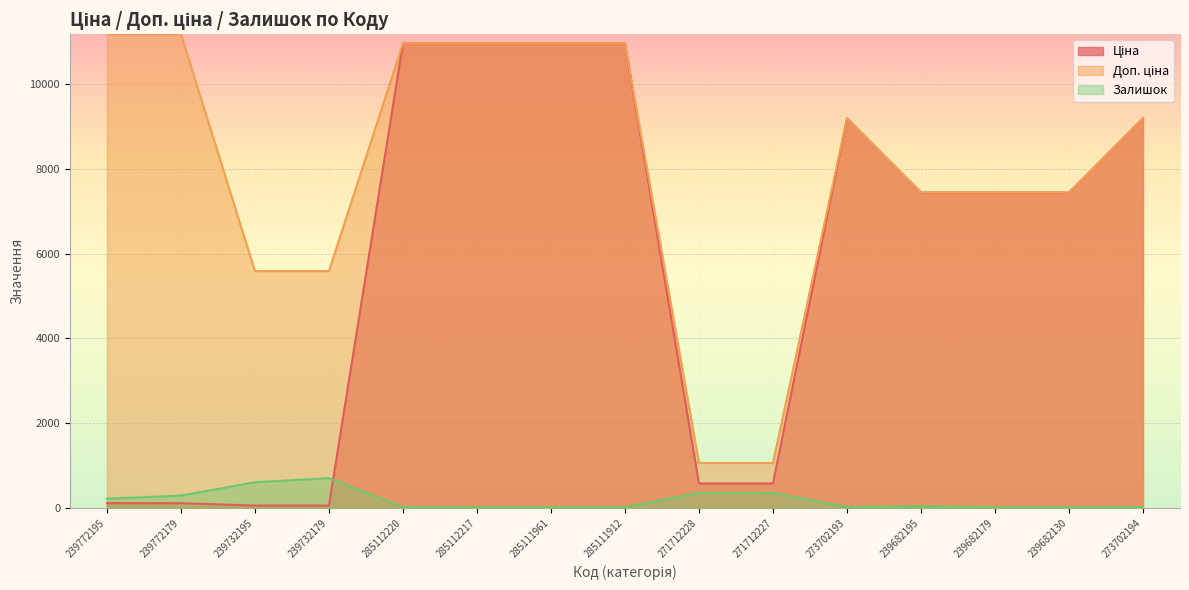

How many values in the Ціна series are below 7444?

6